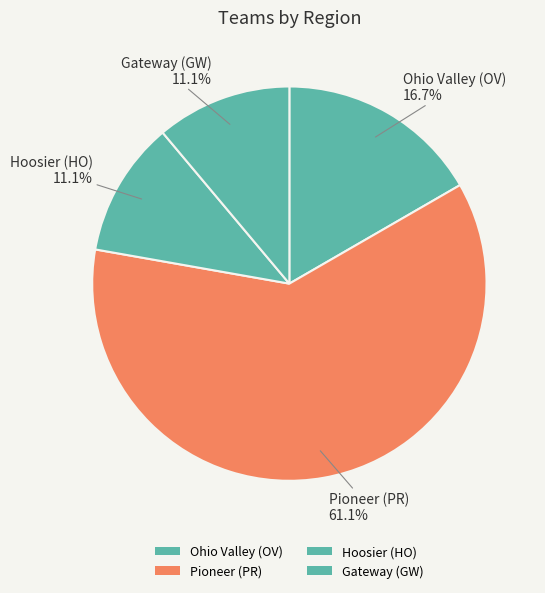

How many slices are in this pie chart?

4